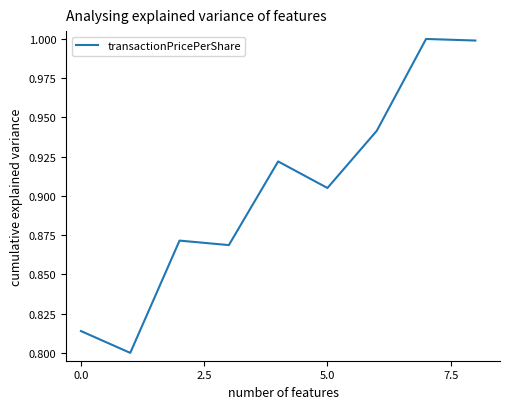

What is the greatest value displayed?

1.0